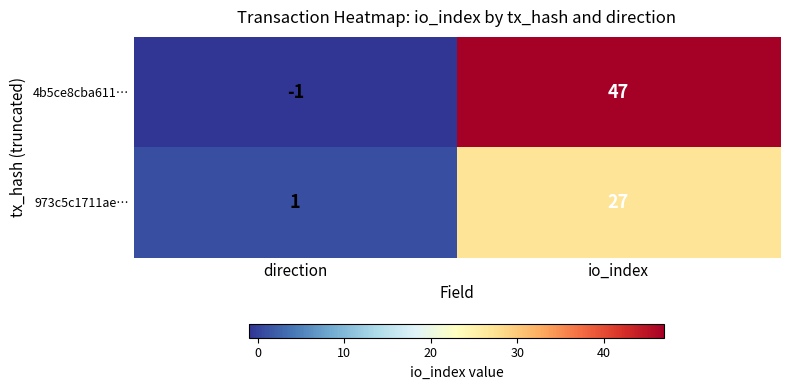

Which series has the widest spread of values?

4b5ce8cba611…